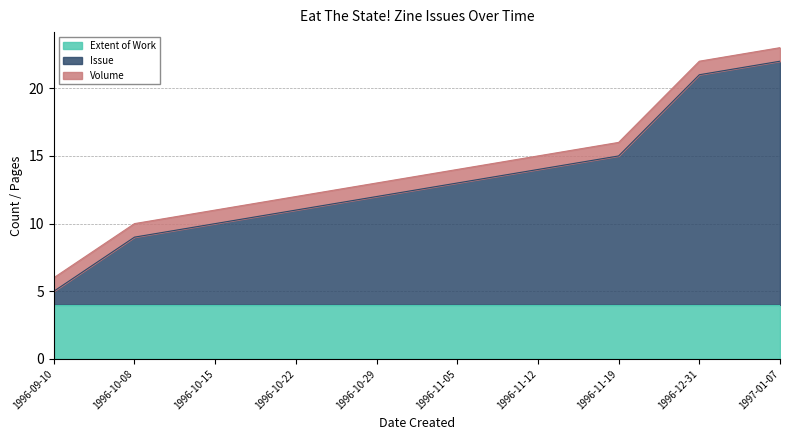

True or false: Extent of Work and Volume cross at least once.

False